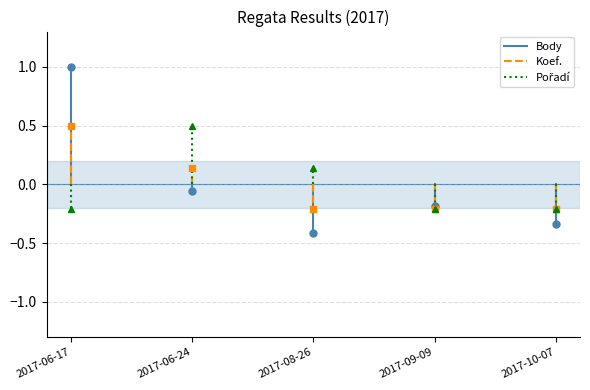

Is this an area chart (filled region under the line)?

No